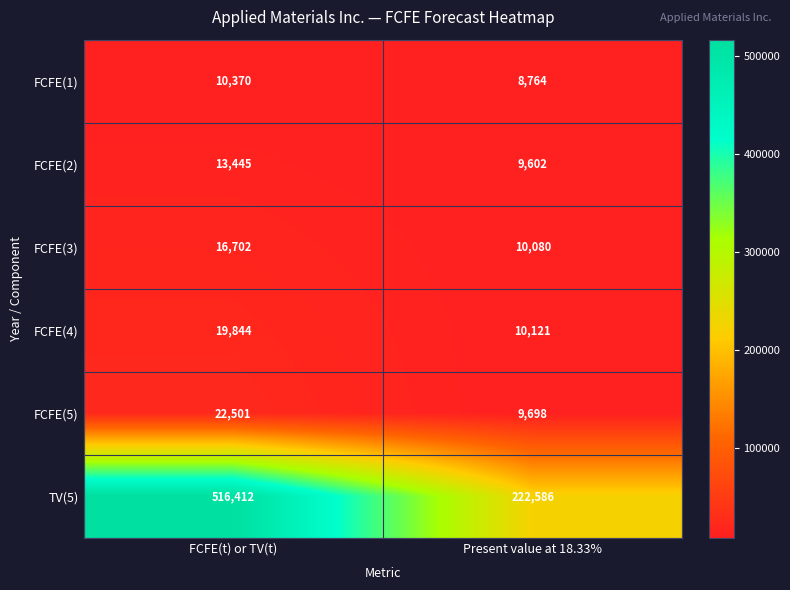

What is the greatest value displayed?

516412